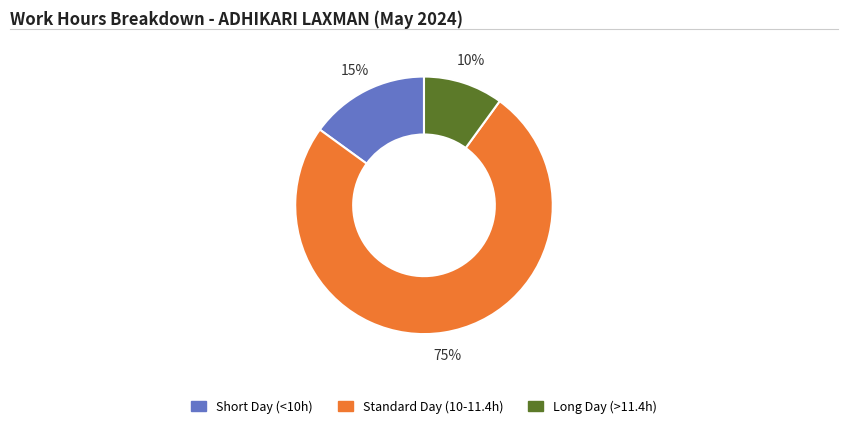

Between Short Day (<10h) and Long Day (>11.4h), which is larger?

Short Day (<10h)